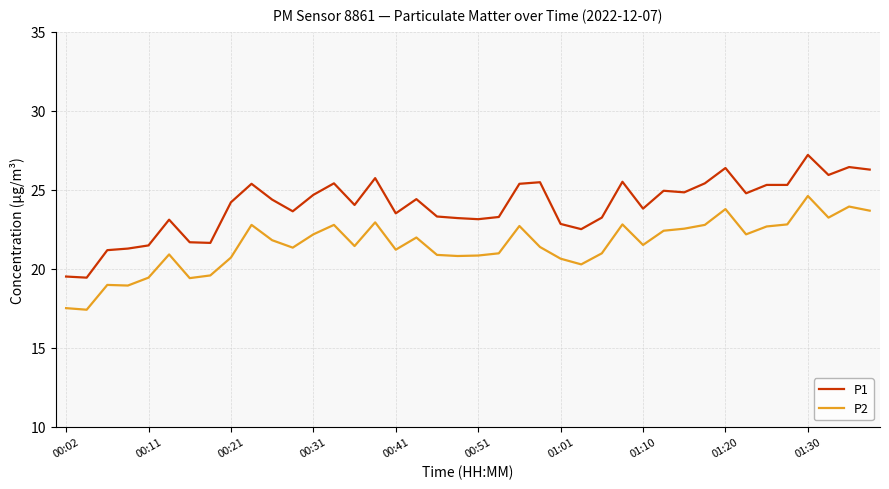

Which series has the largest total across all categories?

P1